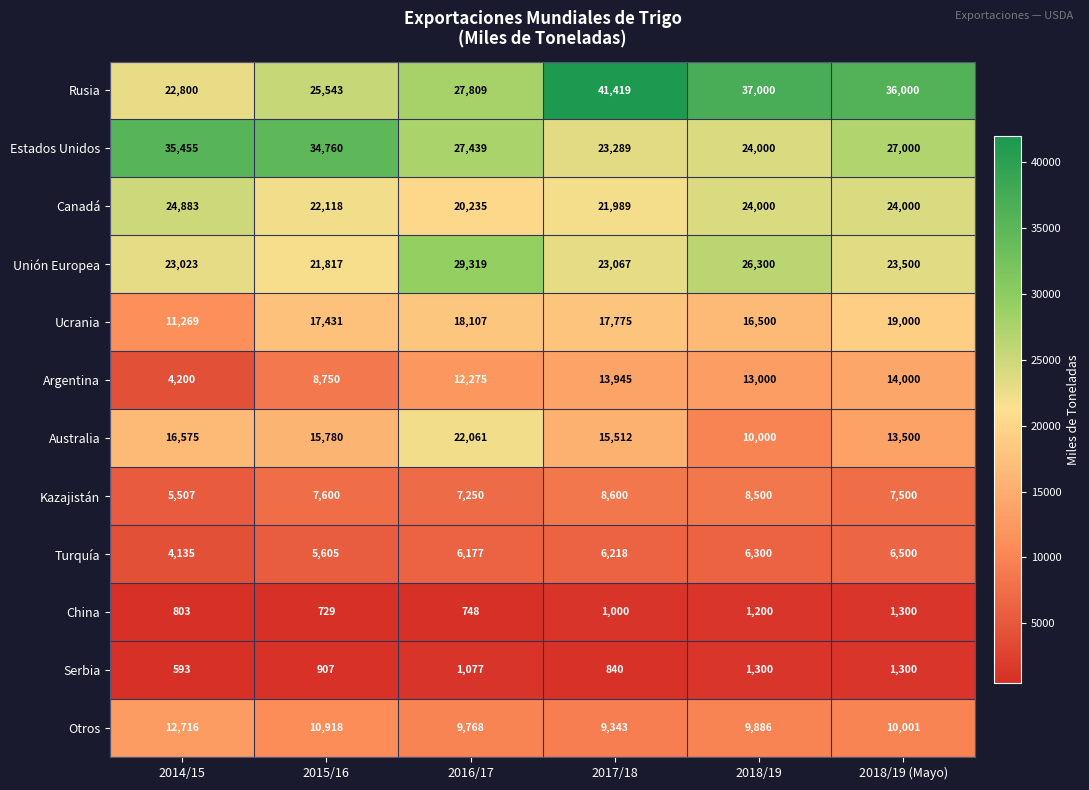

At which category is the sum across all series the highest?

2018/19 (Mayo)